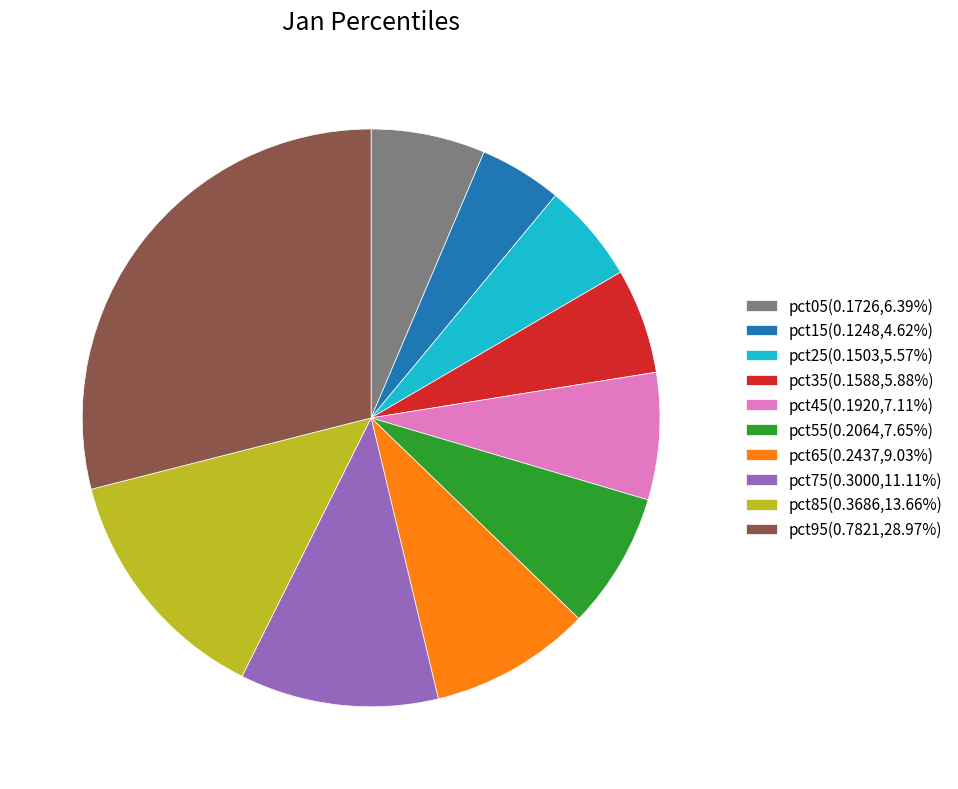

Which category has the smallest portion of the pie?

pct15